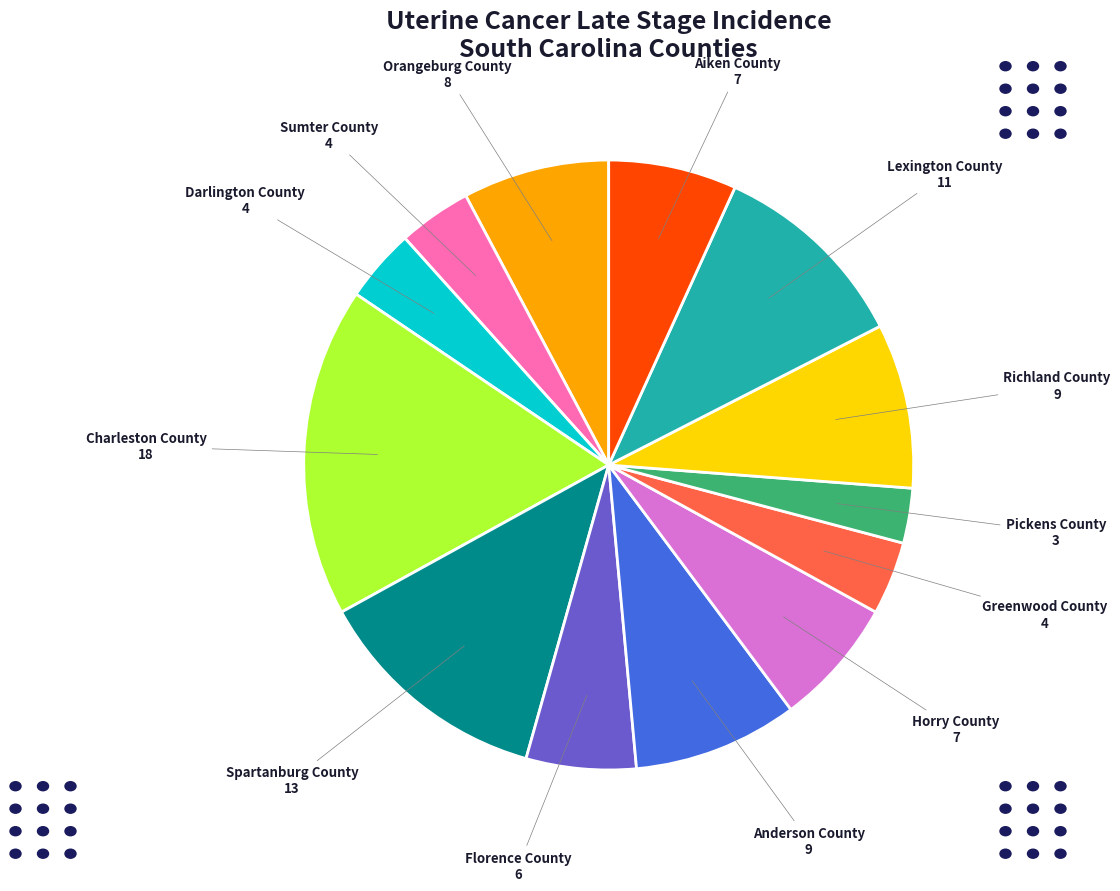

Does Richland County account for over 50% of the chart?

No